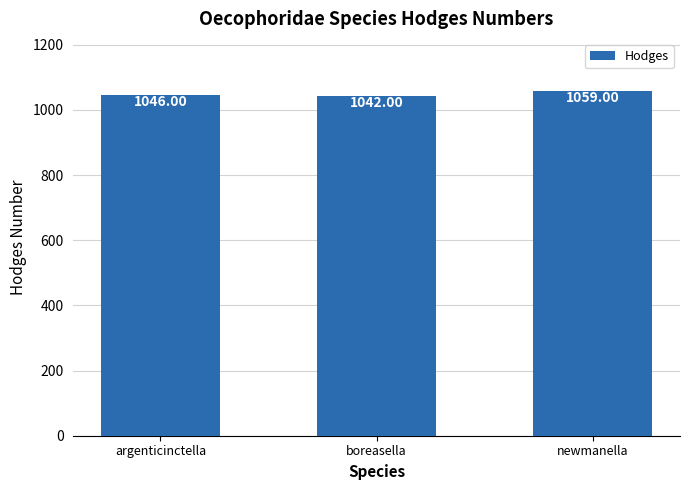

Reading left to right, list all the values displayed in this chart.

1046	1042	1059